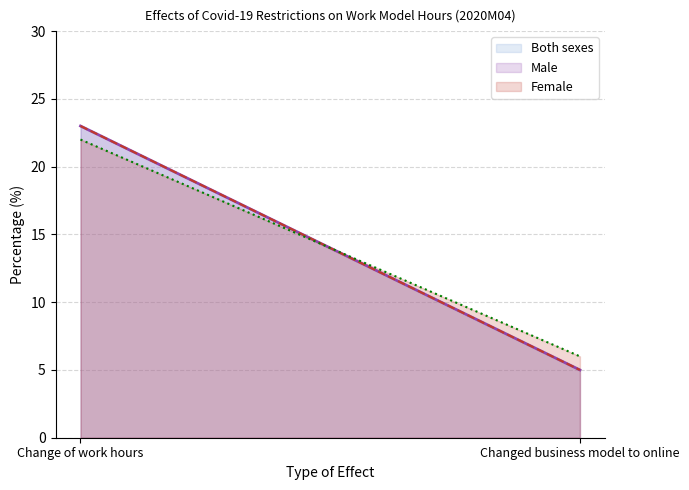

How many values in the Male series are below 23?

1